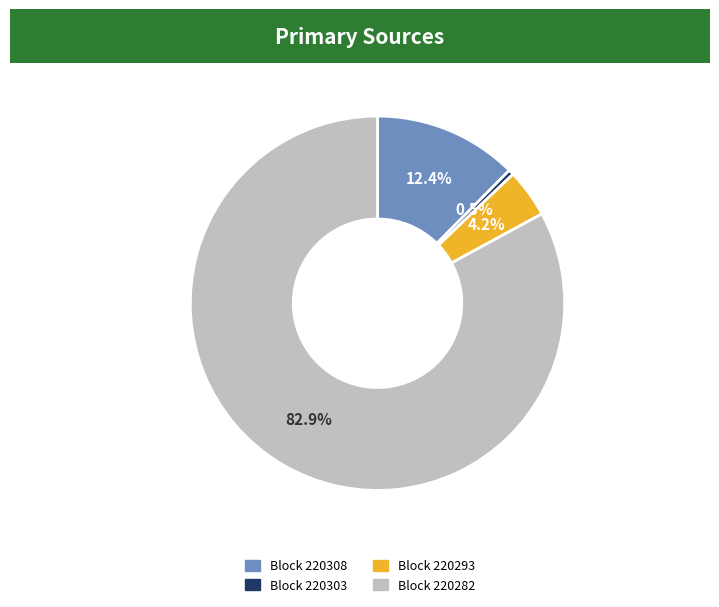

What percentage is NOT represented by Block 220282?

17.1%